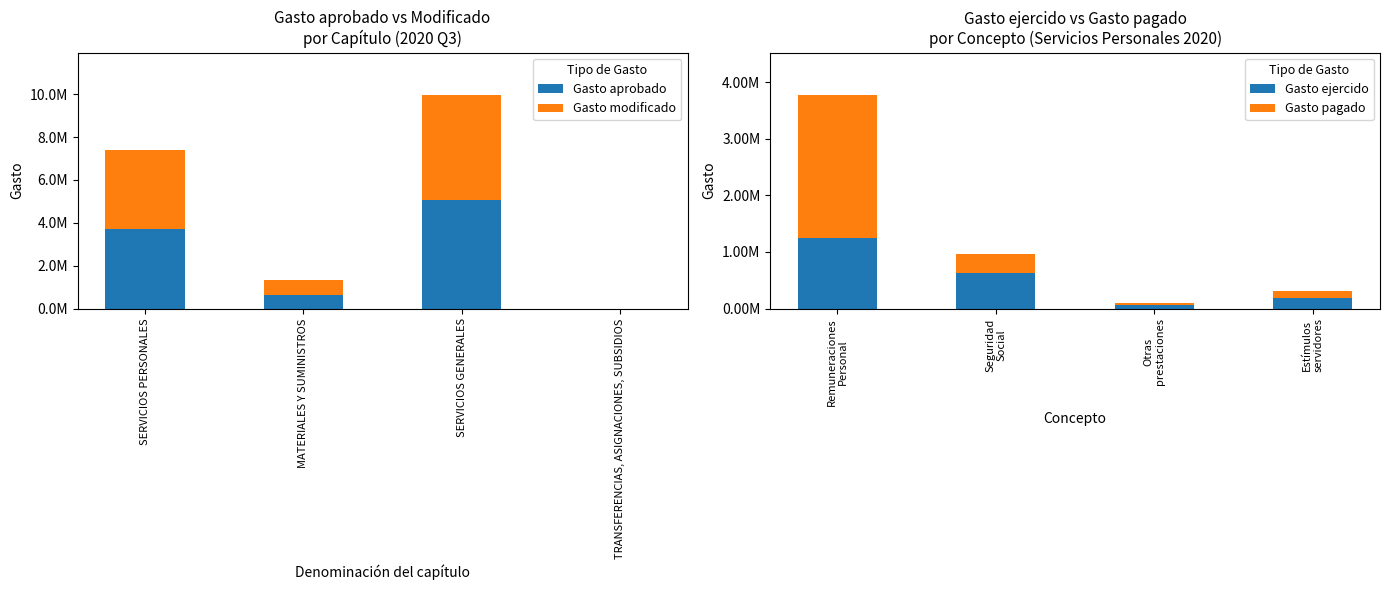

What is the highest value of the Gasto modificado series?

4870448.2